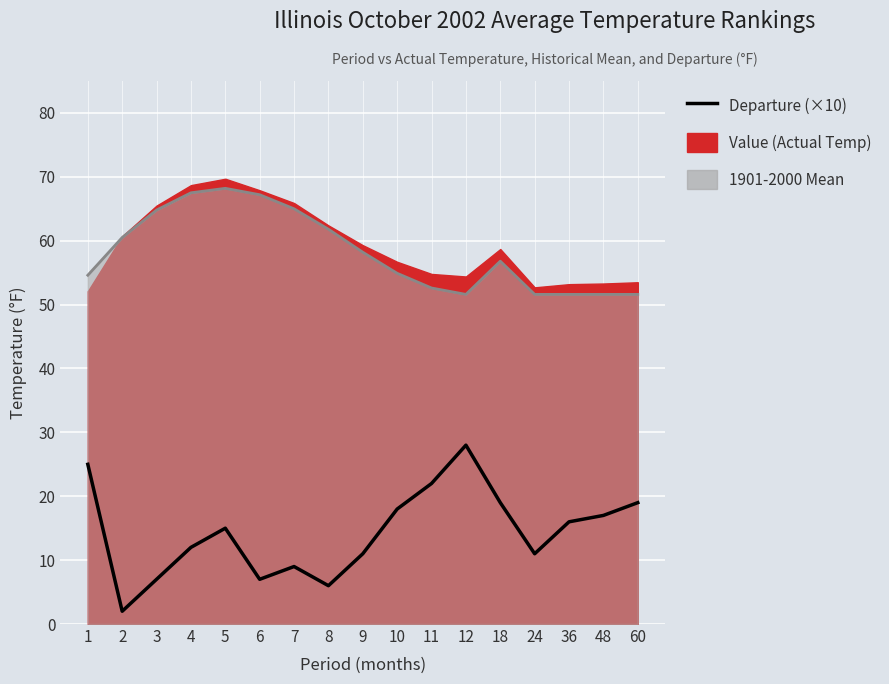

What is the difference between the values at 11 and 48?

5